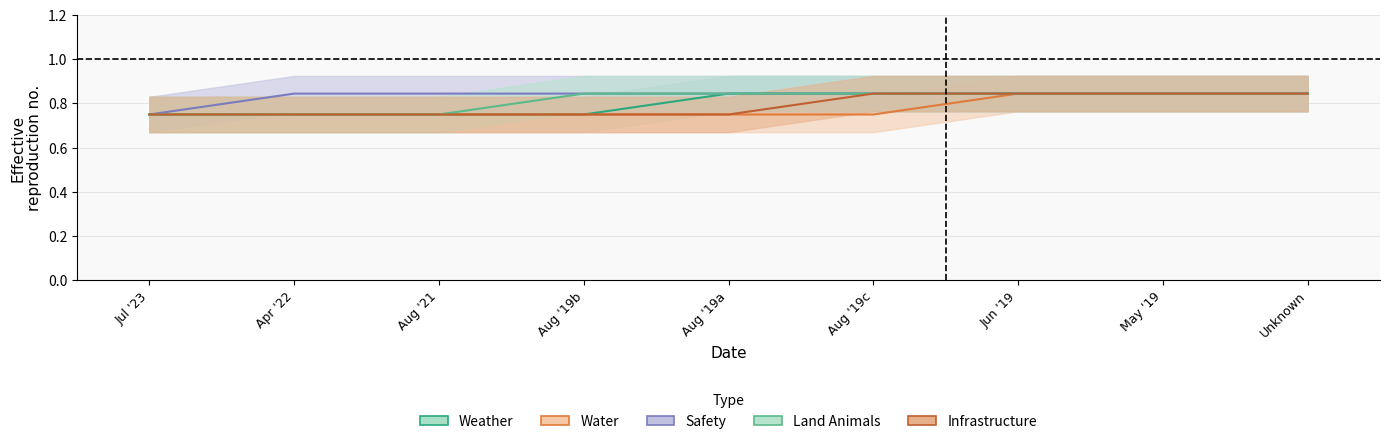

The WEATHER series shows 1 at 2021-08-01. True or false?

False